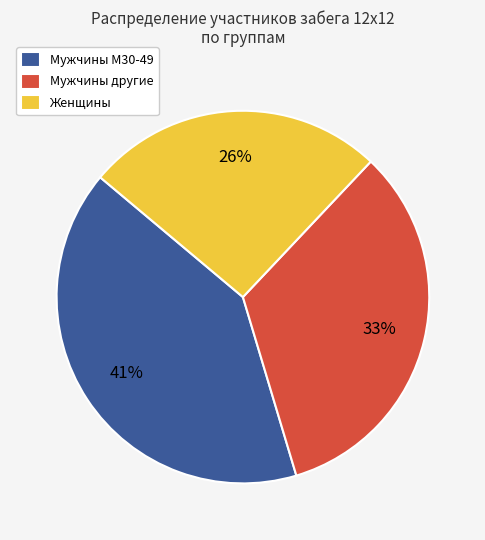

To the nearest percent, what is the difference between the largest and smallest slice percentages?

15%